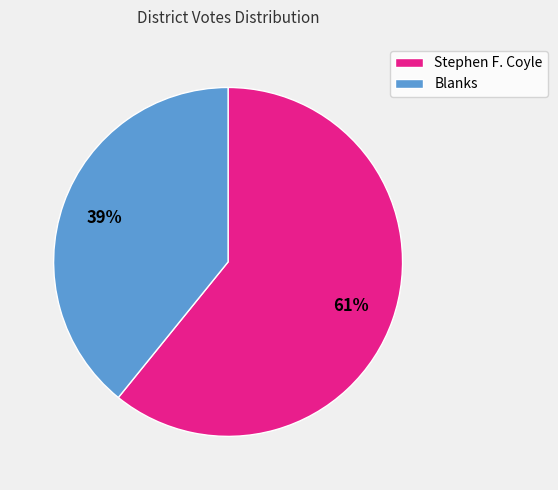

What percentage is the Stephen F. Coyle slice, to the nearest percent?

61%